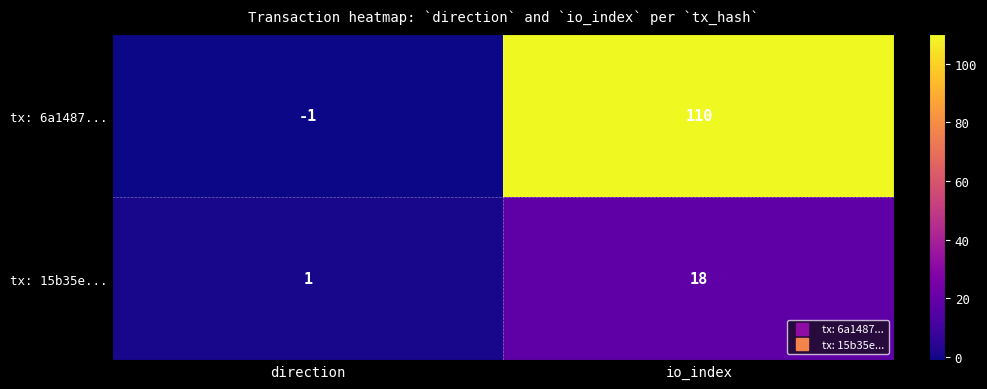

What is the difference between the maximum and minimum values in the tx: 6a1487... series?

111